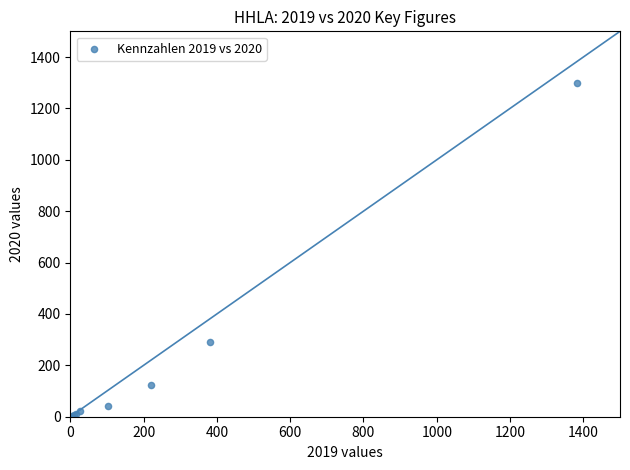

What Y value in the scatter plot is closest to 651?

289.4